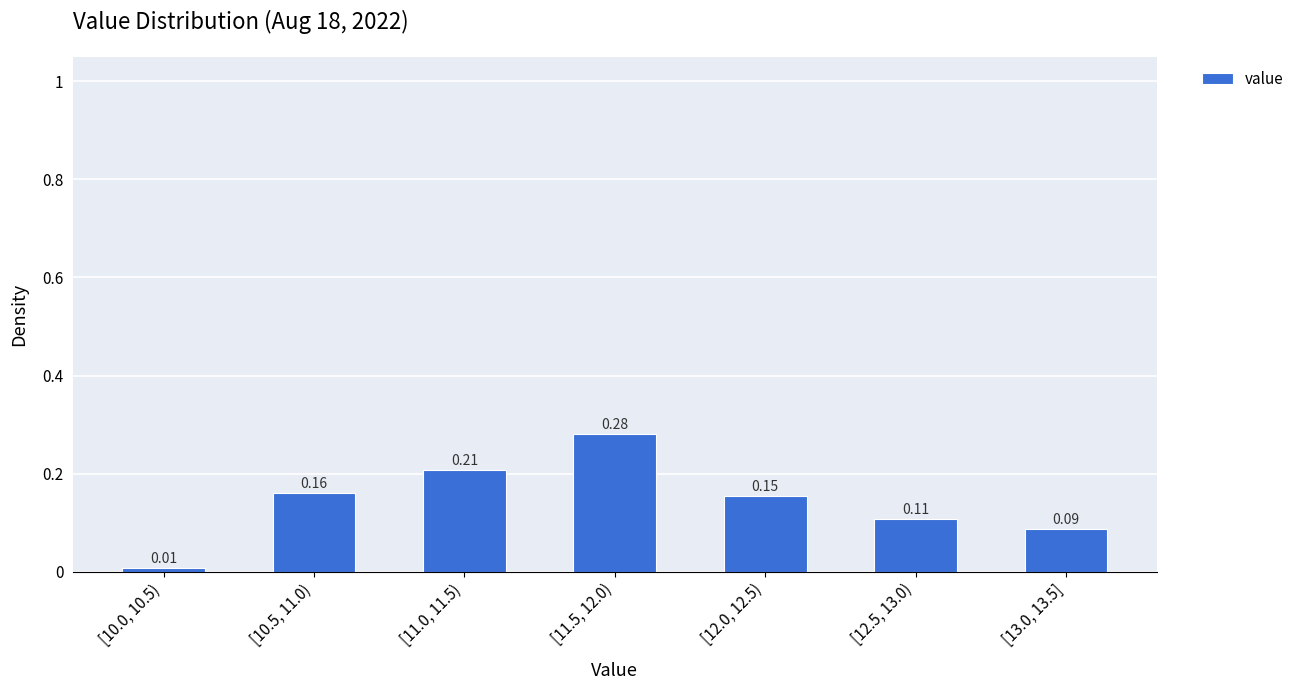

Which has a higher value, [12.0, 12.5) or [11.0, 11.5)?

[11.0, 11.5)